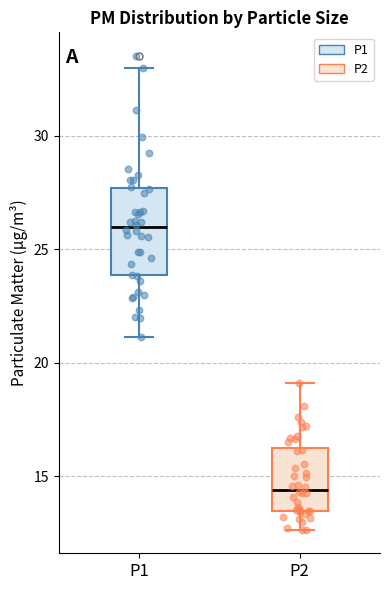

Comparing the boxes themselves (not the whiskers), which one is the tallest?

P1